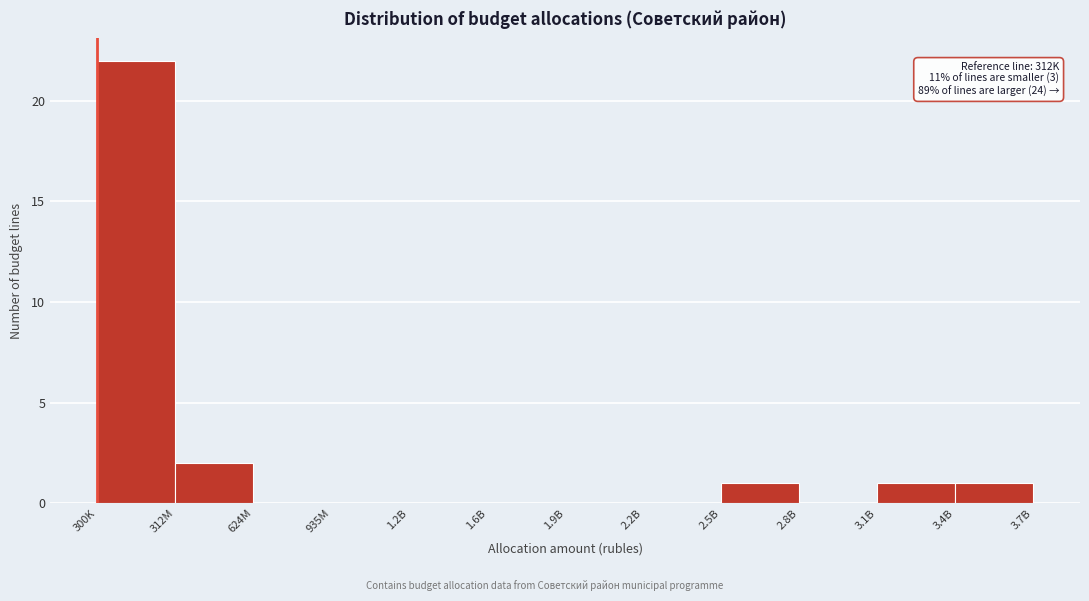

Reading left to right, extract all data points from this chart.

300K=22	312M=2	624M=0	935M=0	1.2B=0	1.6B=0	1.9B=0	2.2B=0	2.5B=1	2.8B=0	3.1B=1	3.4B=1